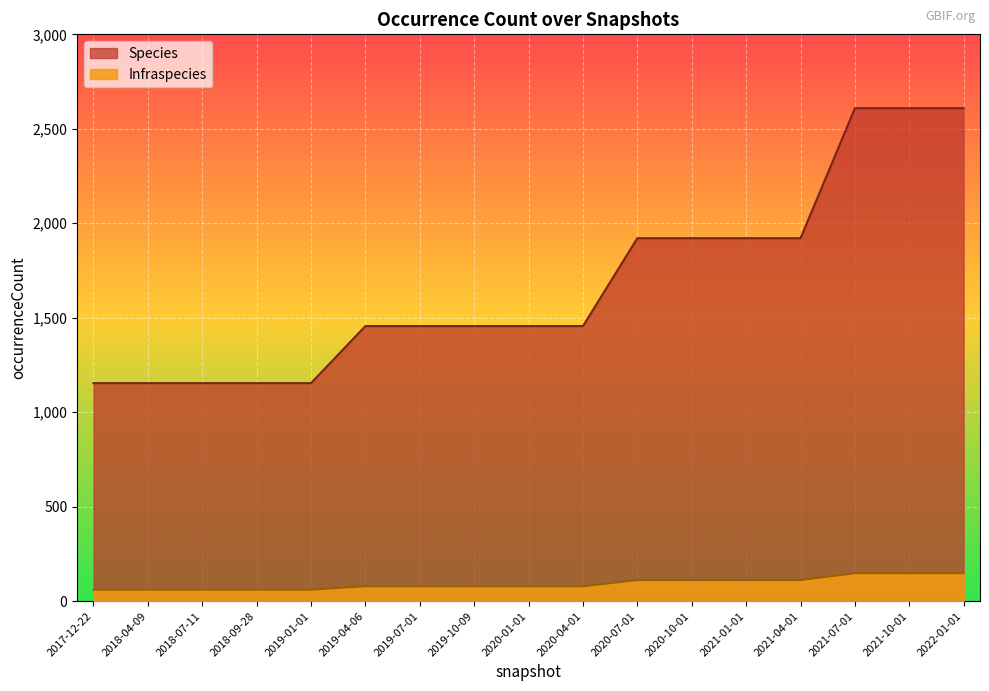

How many lines are shown in the chart?

2